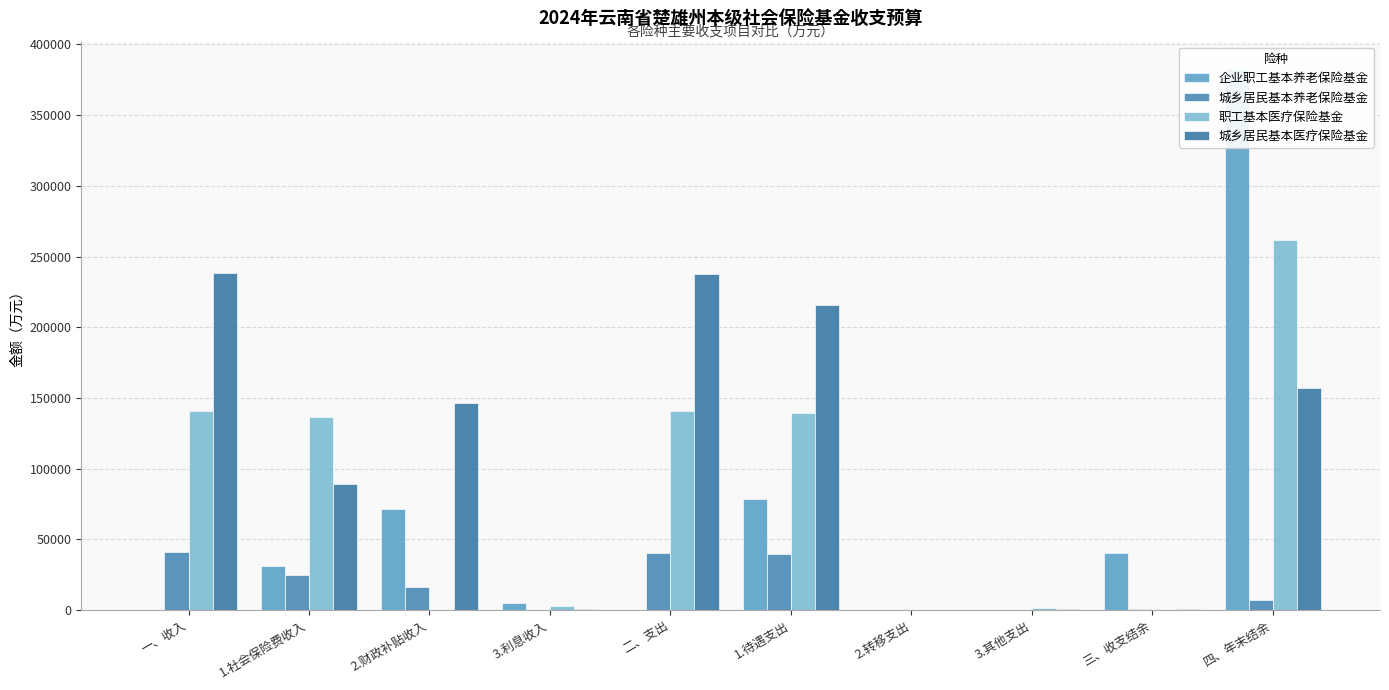

Reading right to left, extract all data points from this chart.

企业职工基本养老保险基金: 382764.0	40063.2	2.4	97.1	78460.7	0.0	4931.6	71244.8	31078.4	0.0
城乡居民基本养老保险基金: 7481.9	1001.8	220.0	50.0	39765.9	40035.9	130.0	16052.1	24575.6	41037.7
职工基本医疗保险基金: 261952.0	95.9	1350.0	210.0	139122.6	140682.6	3000.0	75.3	136853.2	140778.5
城乡居民基本医疗保险基金: 157283.0	435.7	700.0	0.0	215494.5	237800.3	1000.0	146256.4	89479.6	238236.0